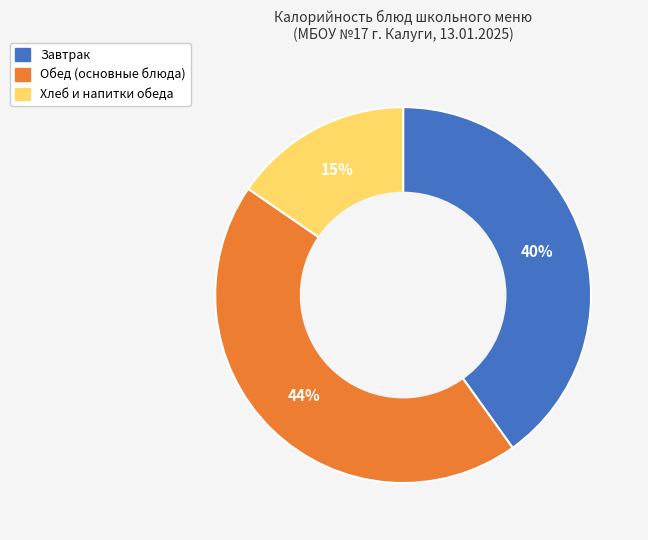

Does any single category account for the majority?

No